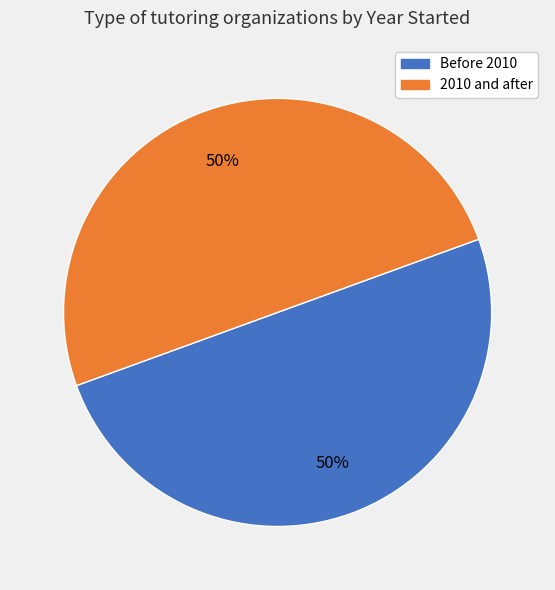

To the nearest percent, what is the average slice percentage?

50%